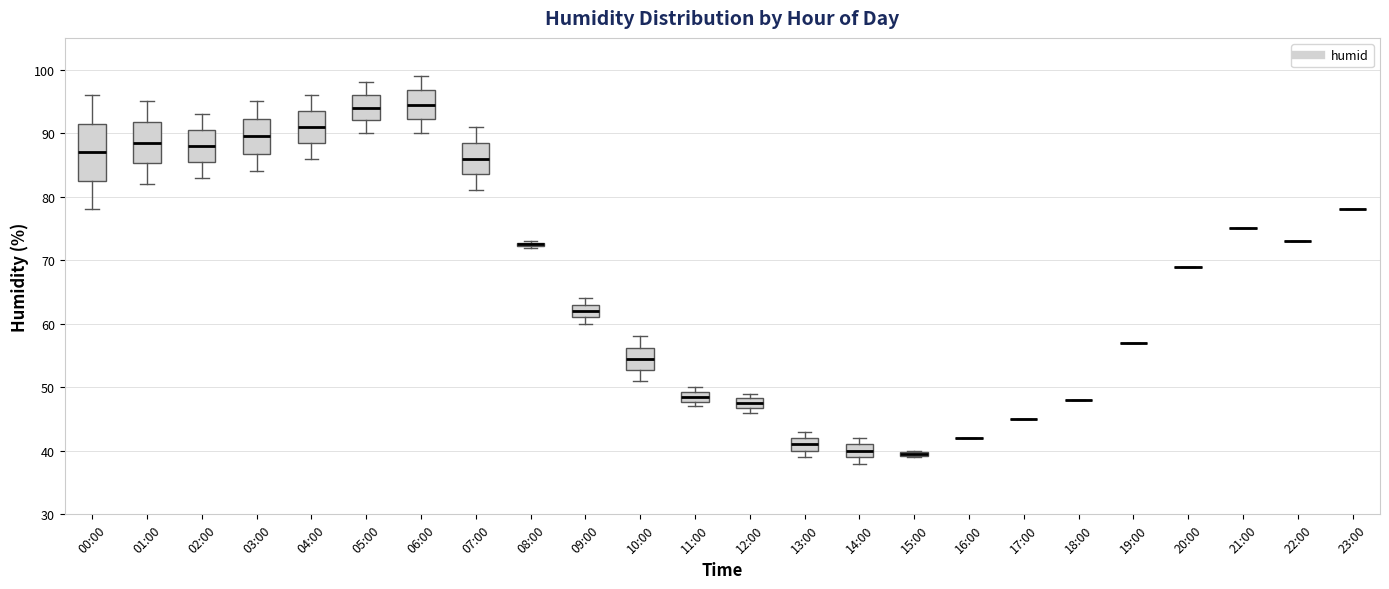

Where does the upper whisker of the box for 05:00 end on the y-axis? The values are not printed on the chart, so give them approximately, as read against the axis.

98